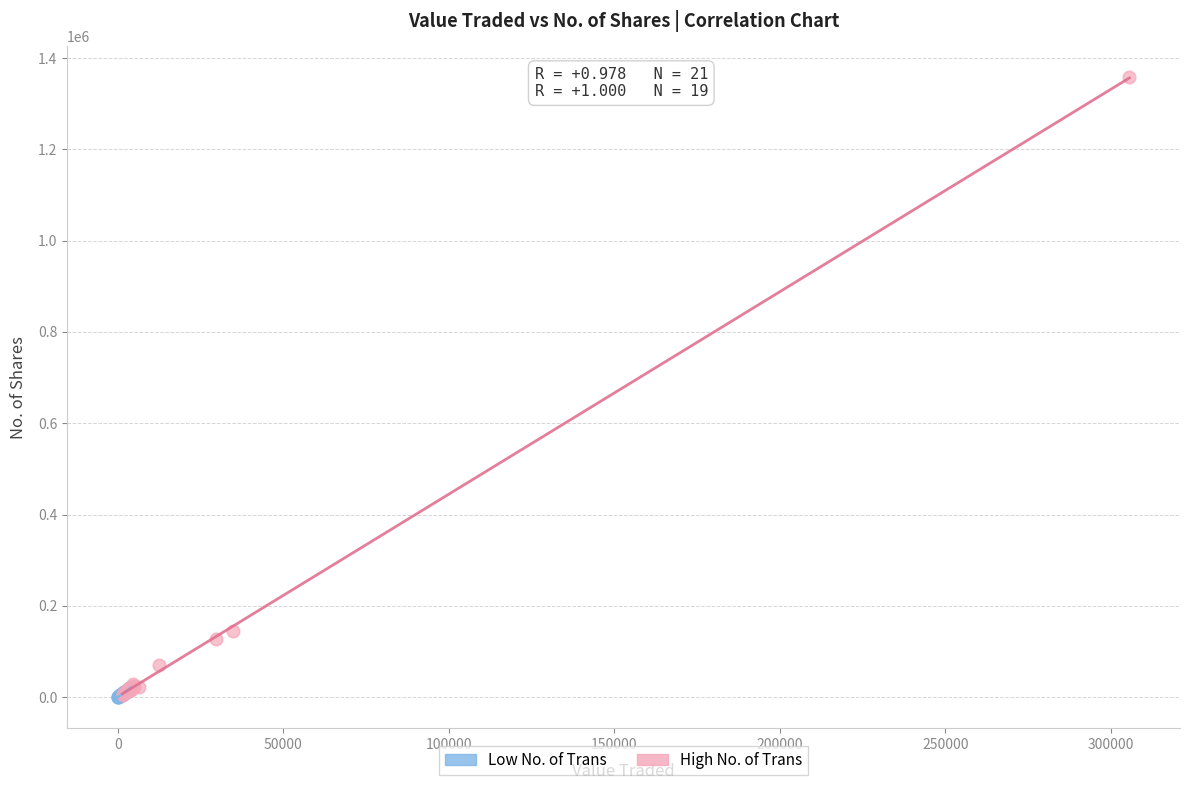

Which series has the largest Y range (max minus min)?

High No. of Trans